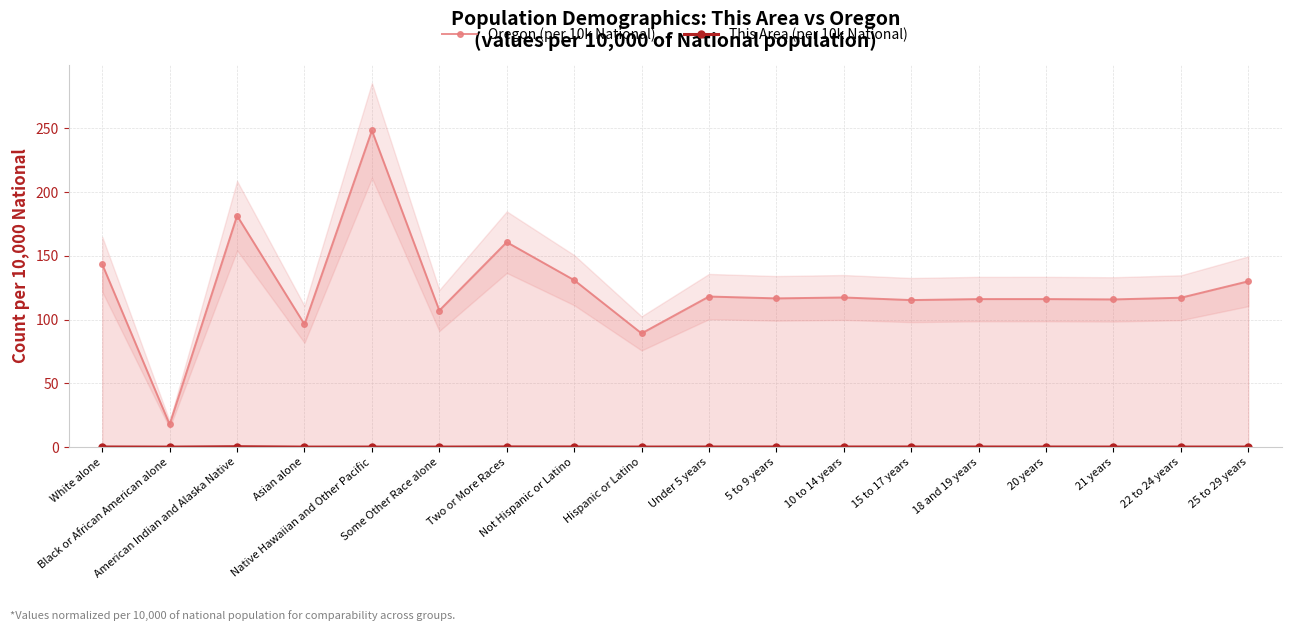

True or false: This Area (per 10k National) and Oregon (per 10k National) cross at least once.

False